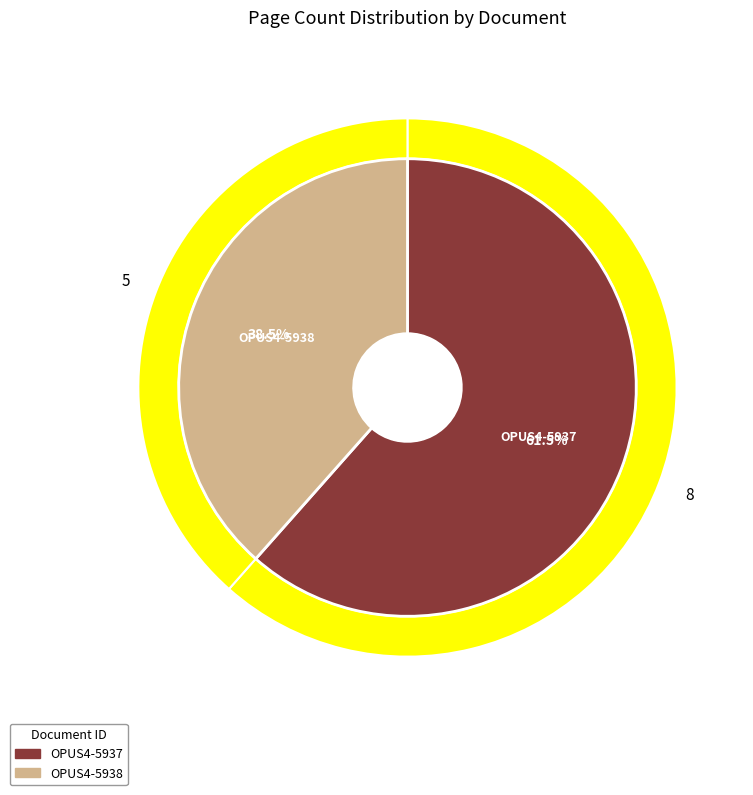

What is the change in value from OPUS4-5937 to OPUS4-5938?

-3